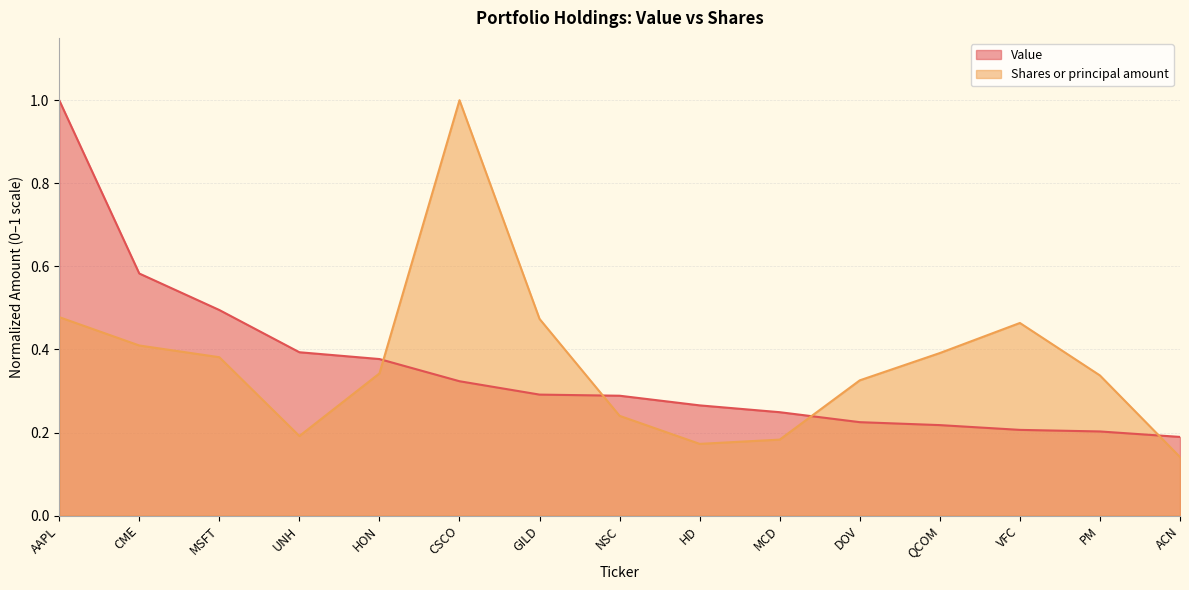

At which category does the chart reach its minimum across all series?

ACN